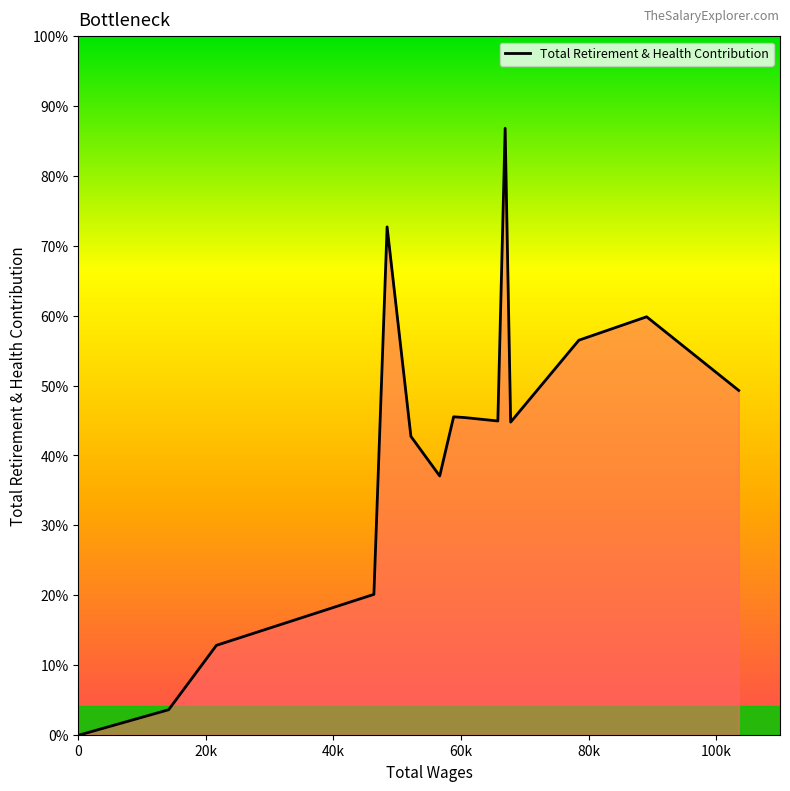

What is the sum of all values?

373219